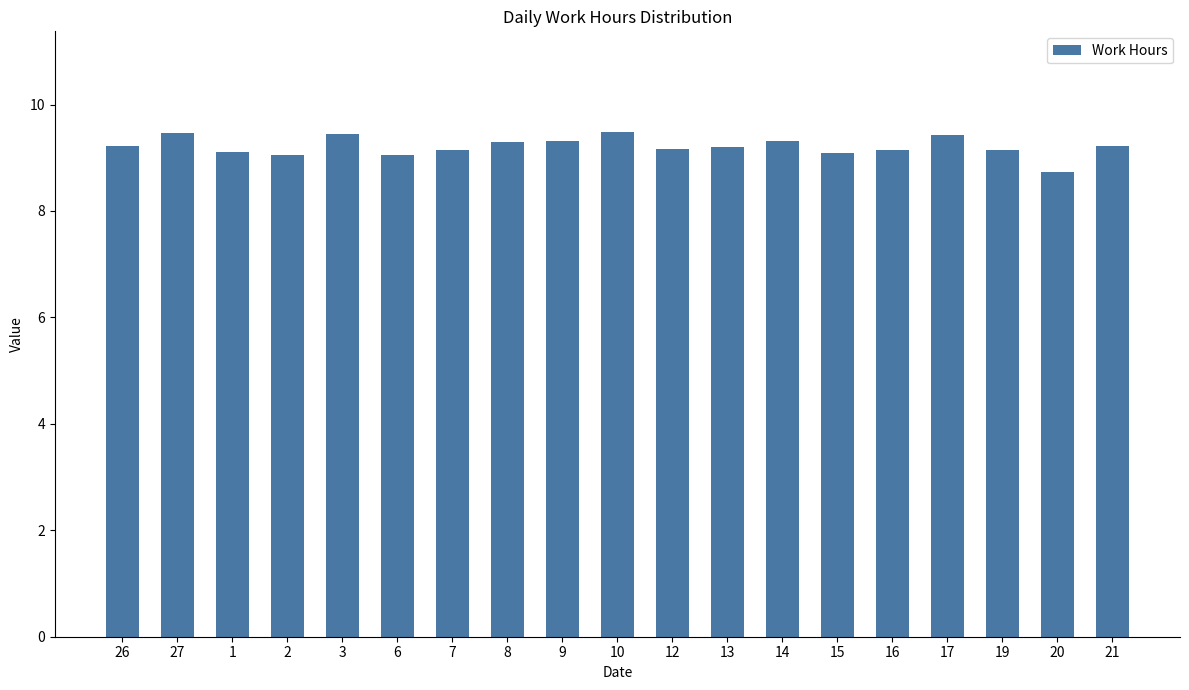

What is the greatest value displayed?

9.5